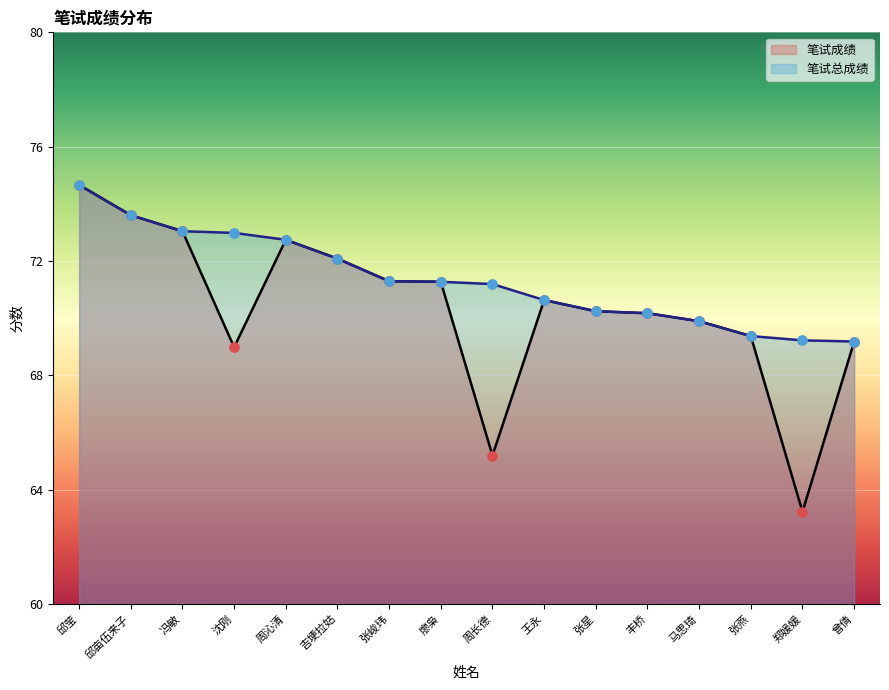

Which series has the largest total across all categories?

笔试总成绩